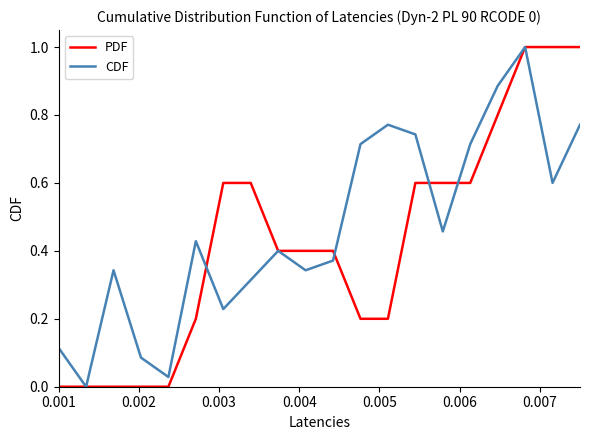

What is the maximum value shown in the chart?

1.0